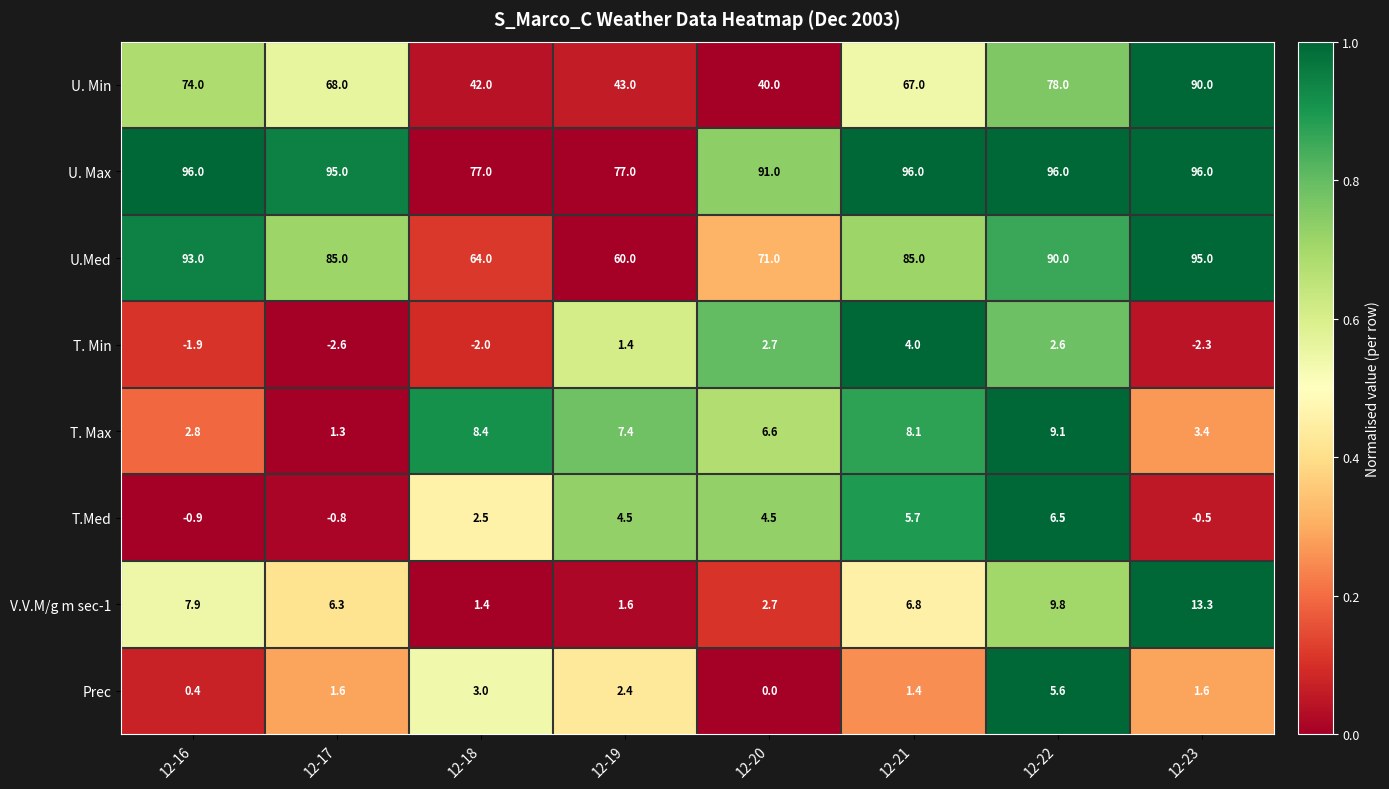

Which series has the largest total across all categories?

U. Max